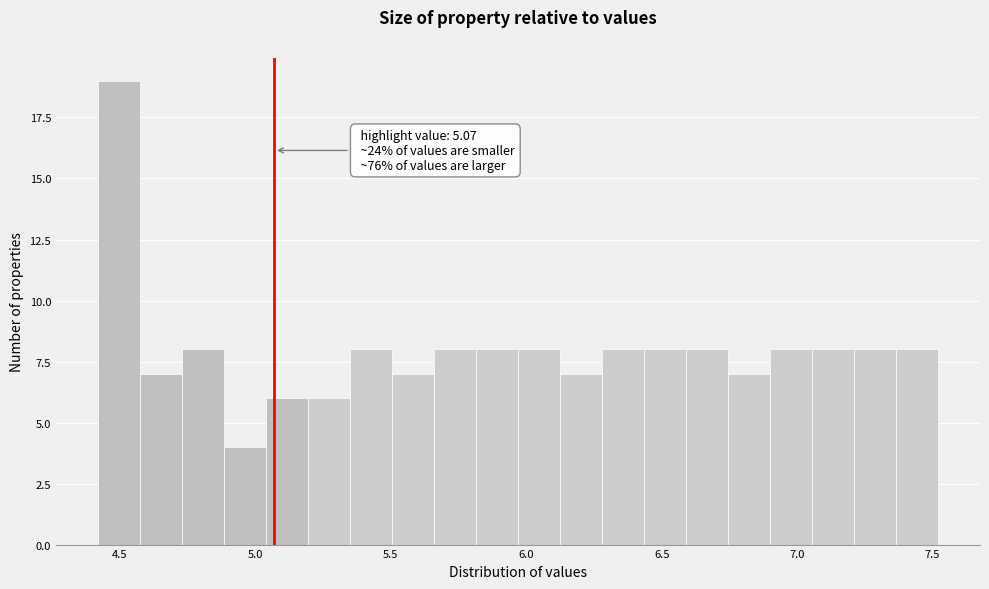

Around what value on the x-axis is the tallest bar? Give the approximate position of its centre, as read against the axis.

4.50